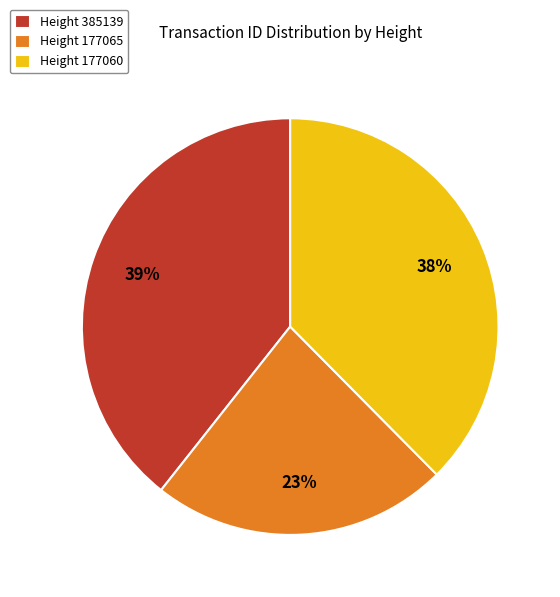

To the nearest percent, what is the average slice percentage?

33%